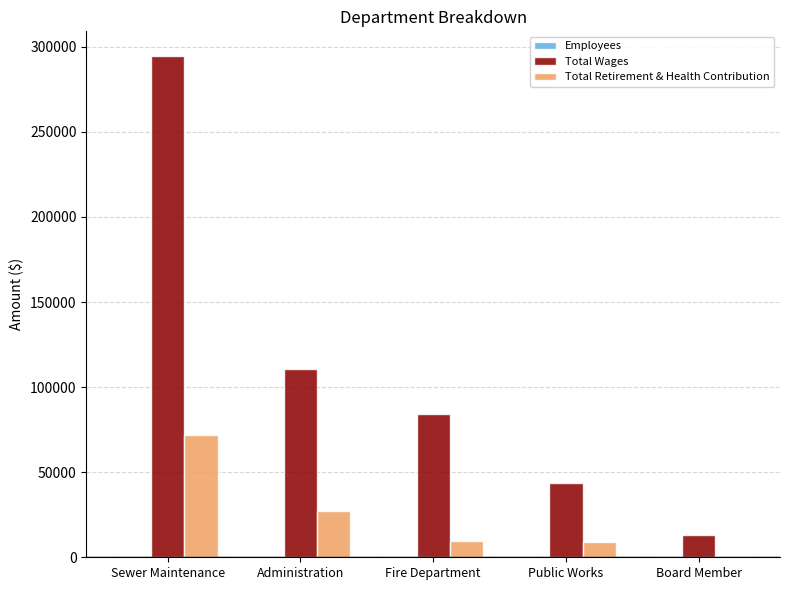

At which label does Total Retirement & Health Contribution reach its peak?

Sewer Maintenance